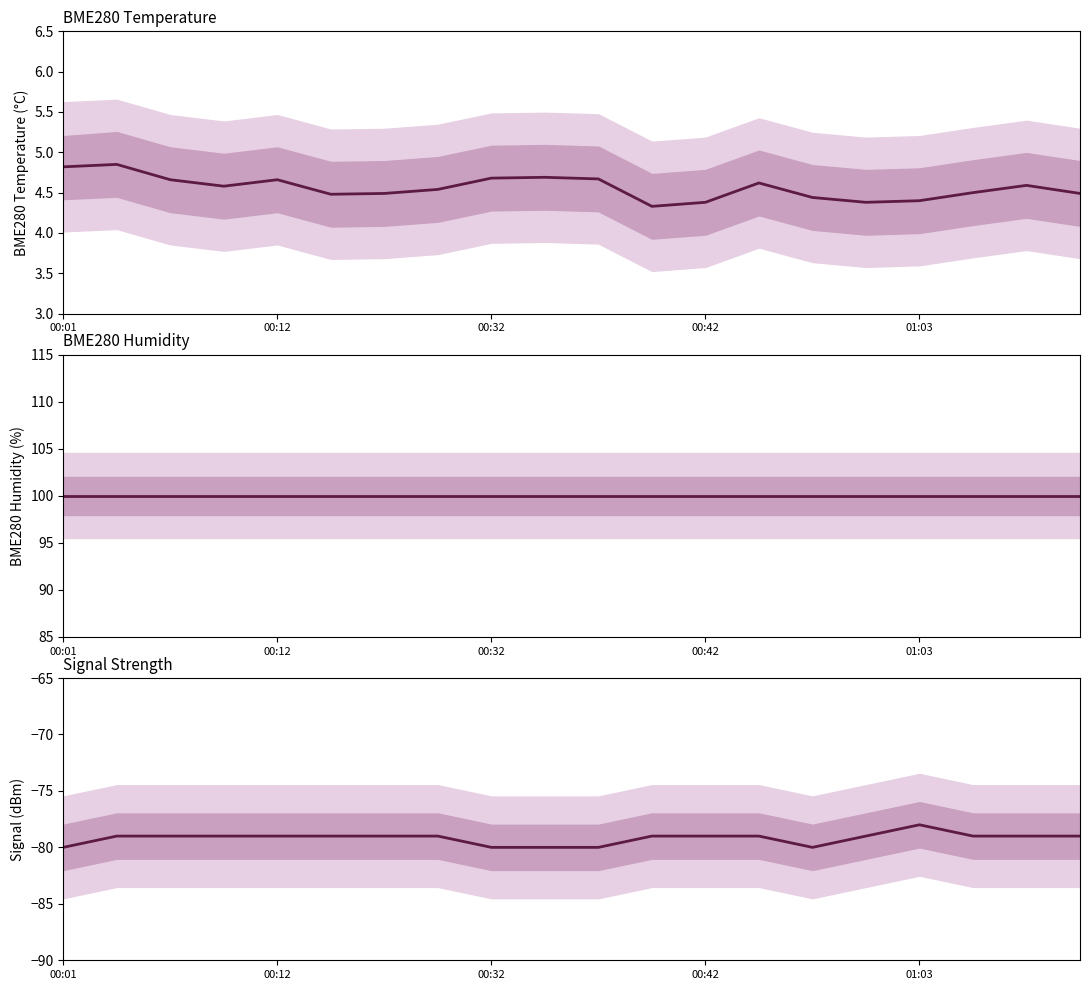

Between 10 and 11, which series saw the biggest shift?

Signal